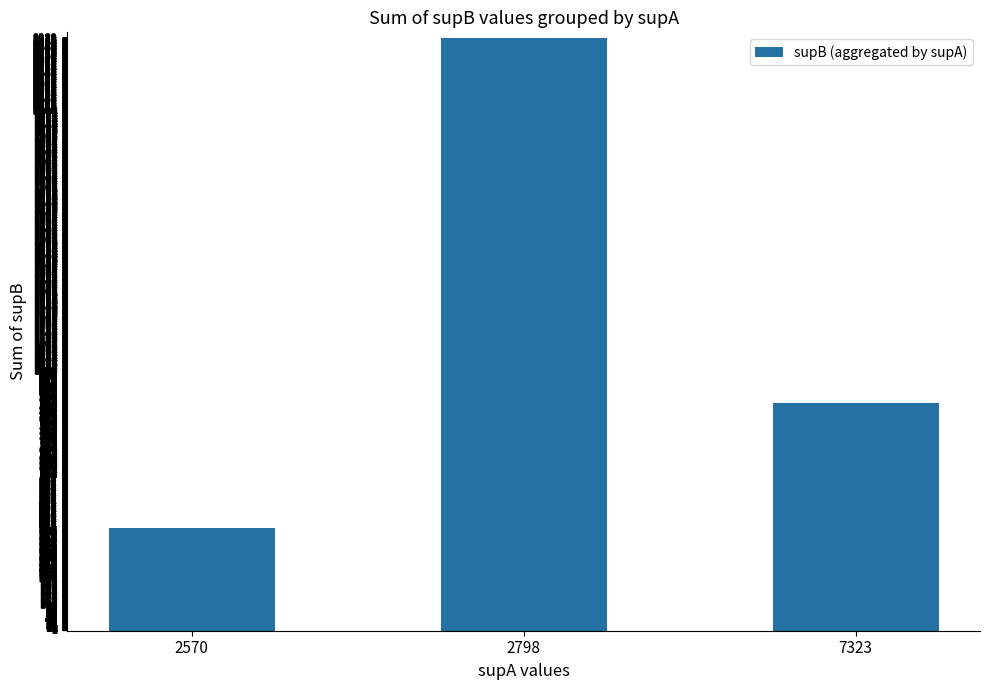

What is the minimum value shown in the chart?

394